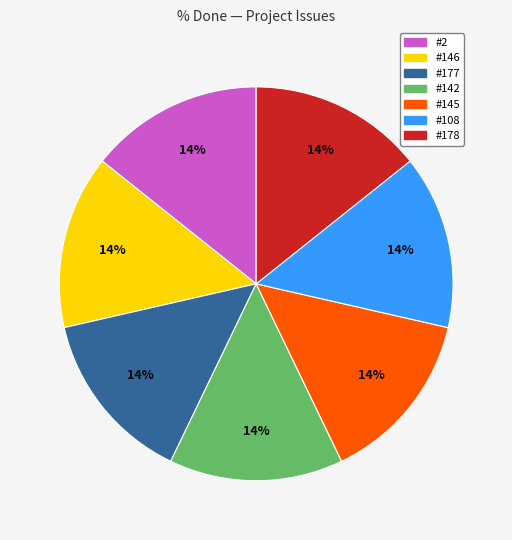

Count the number of slices in the pie.

7